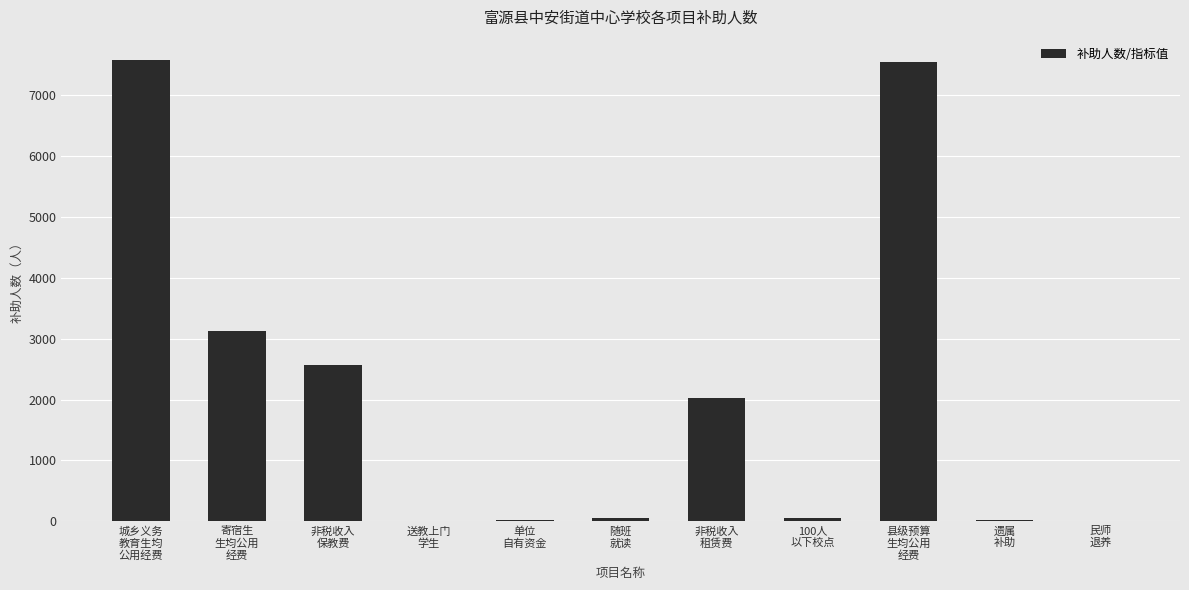

What is the greatest value displayed?

7576